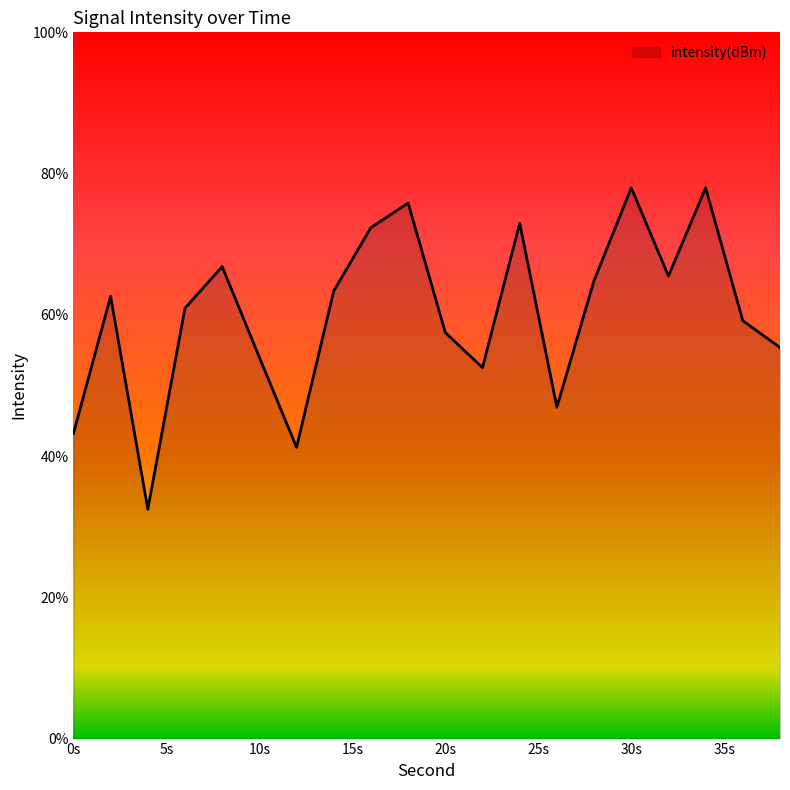

What is the sum of all values?

1203.6